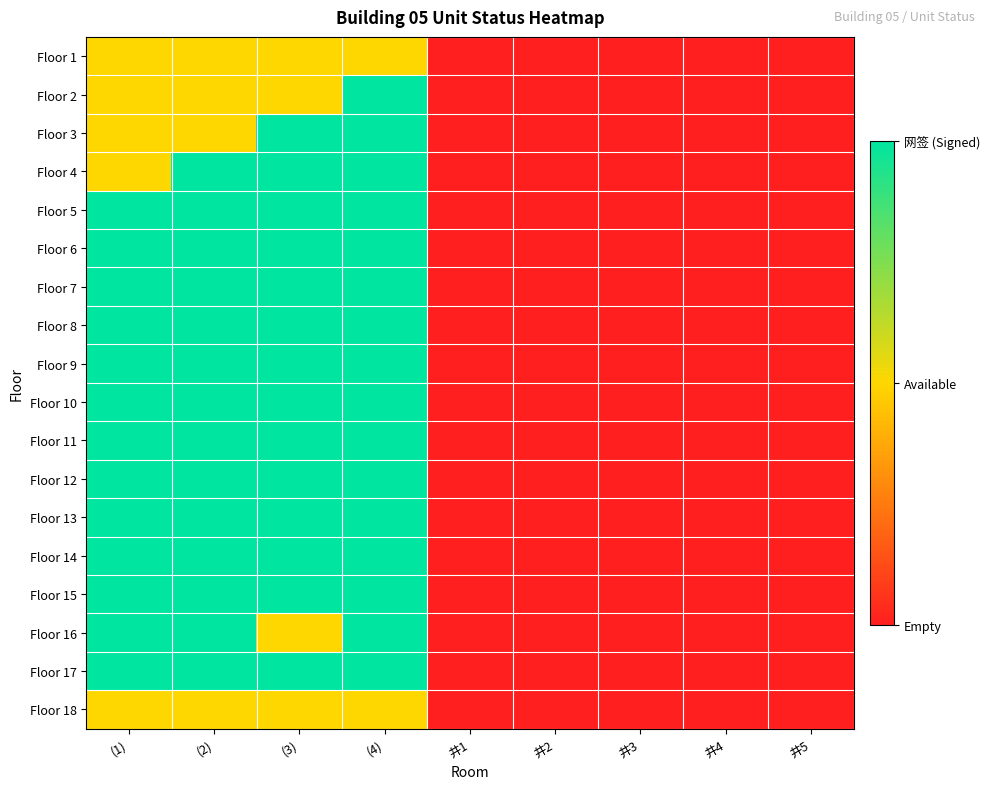

Between (1) and 井3, which is larger?

(1)